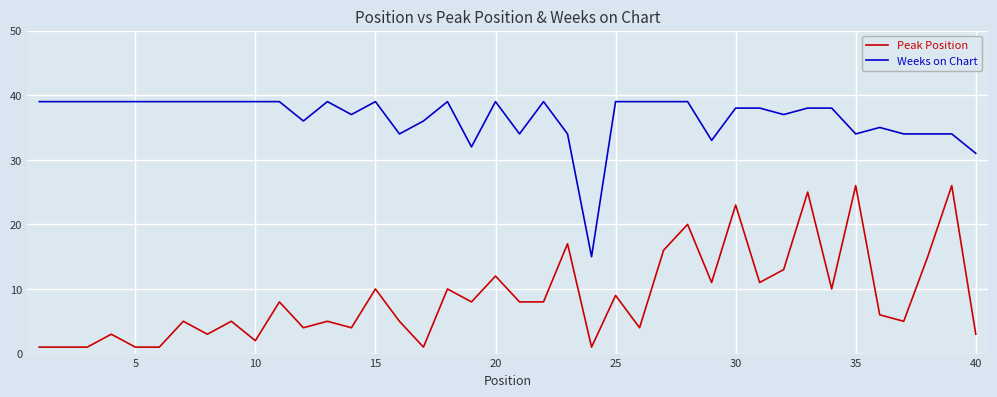

Which series has the largest range (max minus min)?

Peak Position